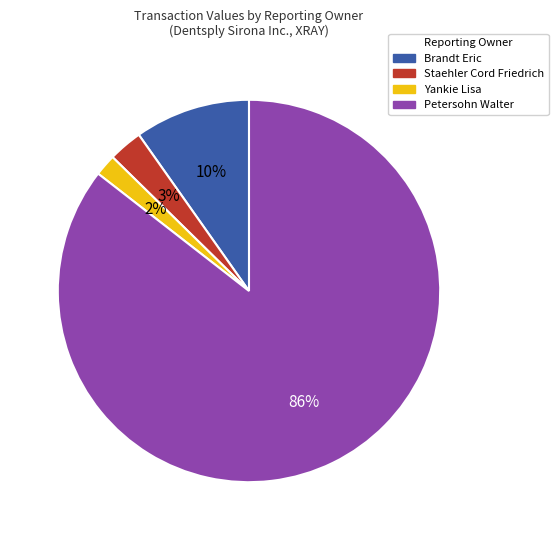

Do Petersohn Walter and Staehler Cord Friedrich together represent more than half of the pie?

Yes